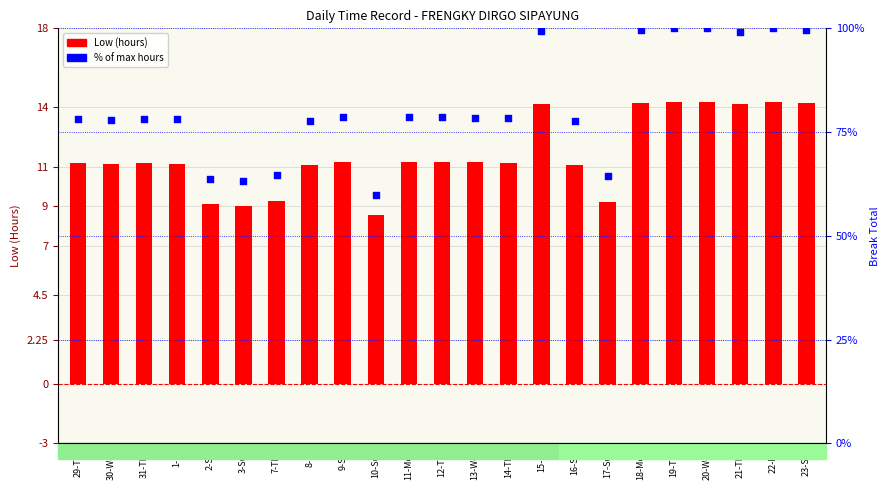

Which series contains the lowest Y value?

Low (hours)